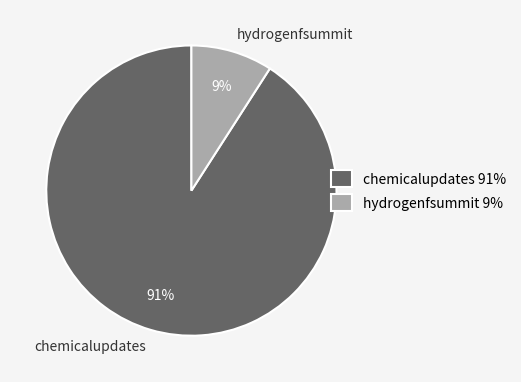

Does chemicalupdates account for over 50% of the chart?

Yes